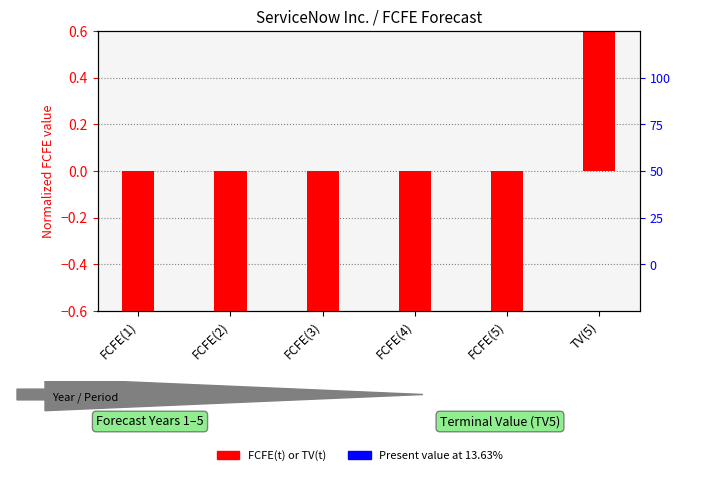

Which series has the largest Y range (max minus min)?

FCFE(t) or TV(t)